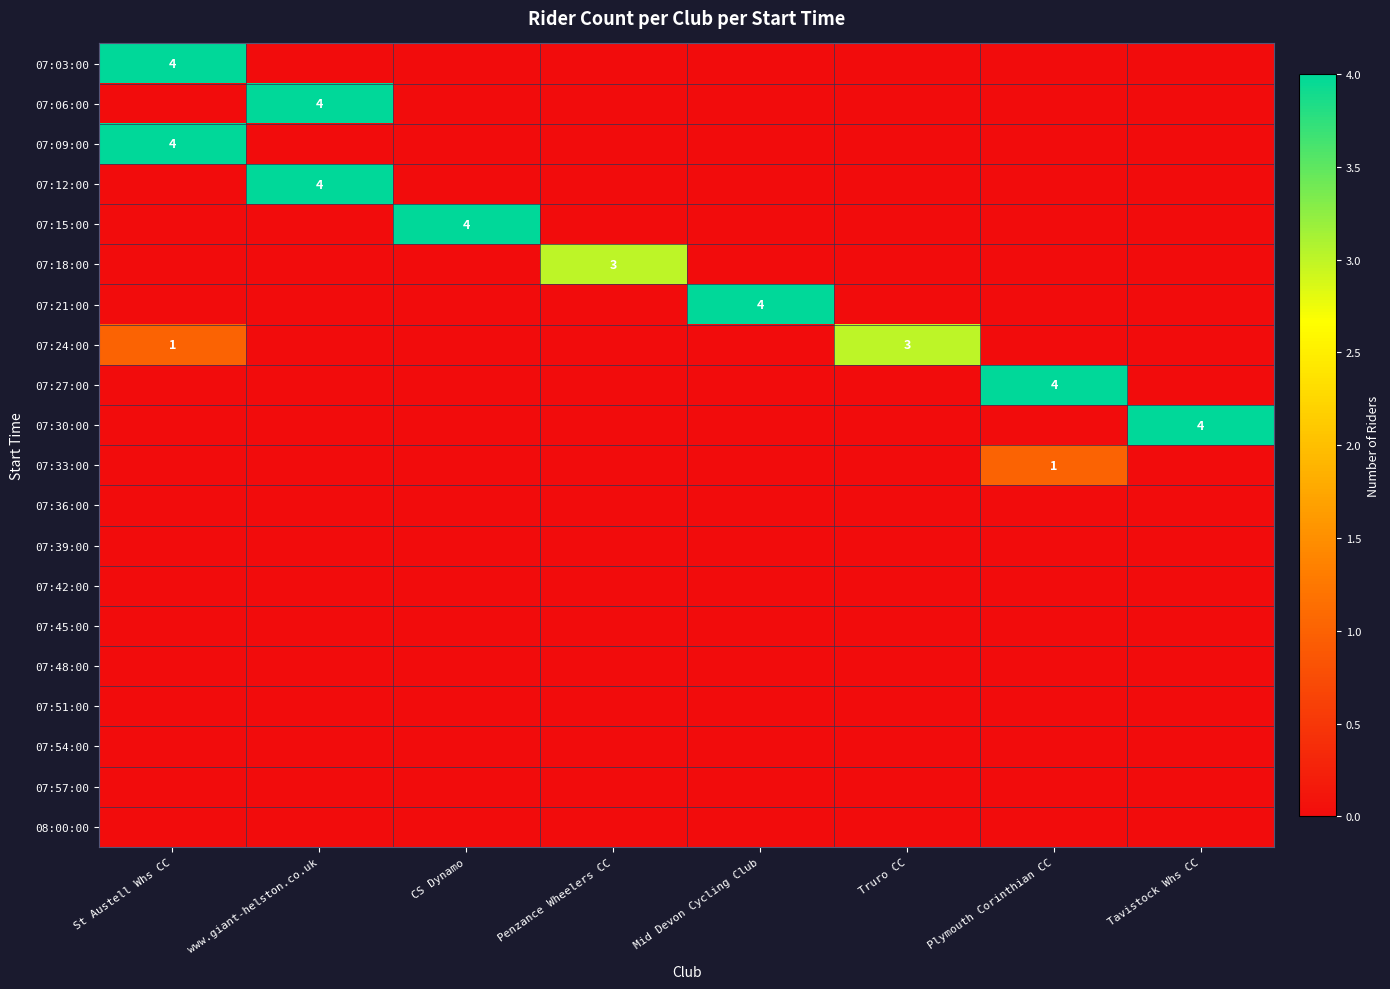

Rank the series at www.giant-helston.co.uk from lowest to highest value.

07:03:00, 07:09:00, 07:15:00, 07:18:00, 07:21:00, 07:24:00, 07:27:00, 07:30:00, 07:33:00, 07:36:00, 07:39:00, 07:42:00, 07:45:00, 07:48:00, 07:51:00, 07:54:00, 07:57:00, 08:00:00, 07:06:00, 07:12:00